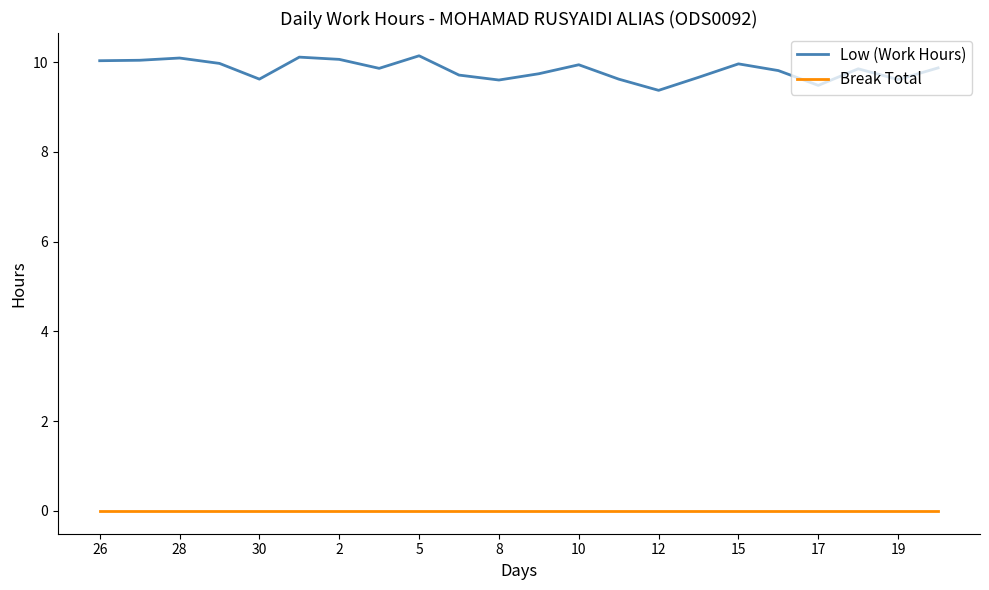

Rank the series by their maximum value, from highest to lowest.

Low (Work Hours), Break Total